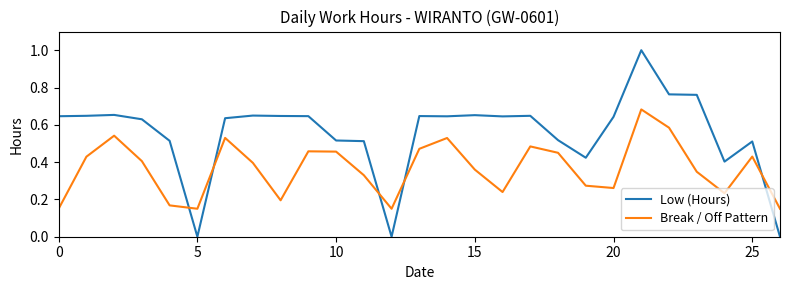

What is the highest value of the Low (Hours) series?

1.0